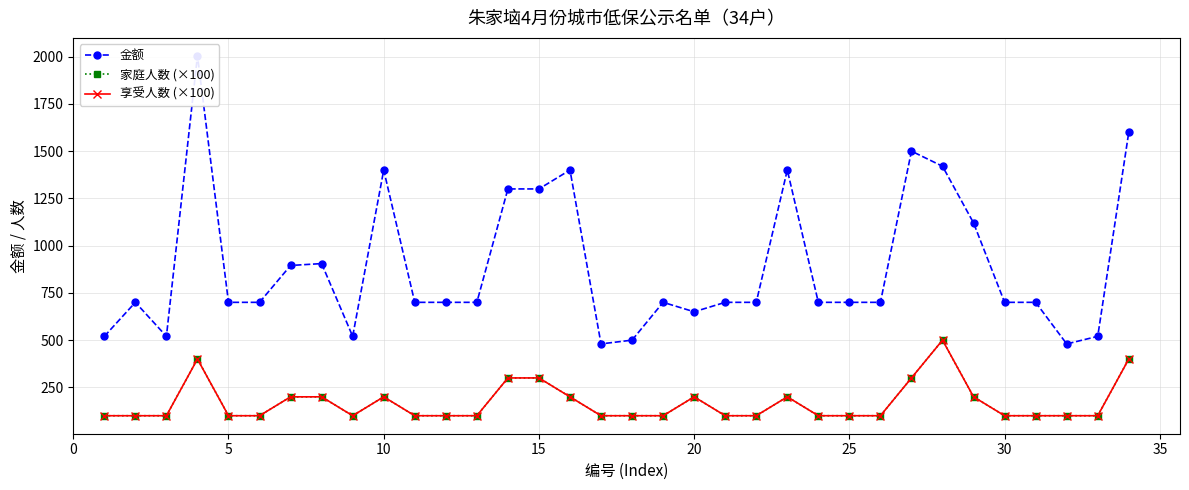

What is the difference between the second highest and minimum values in the 家庭人数 (×100) series?

300